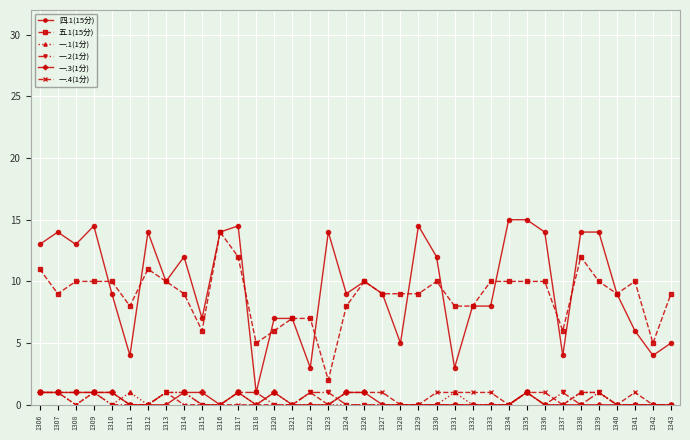

What is the lowest value of the 四.1(15分) series?

1.0